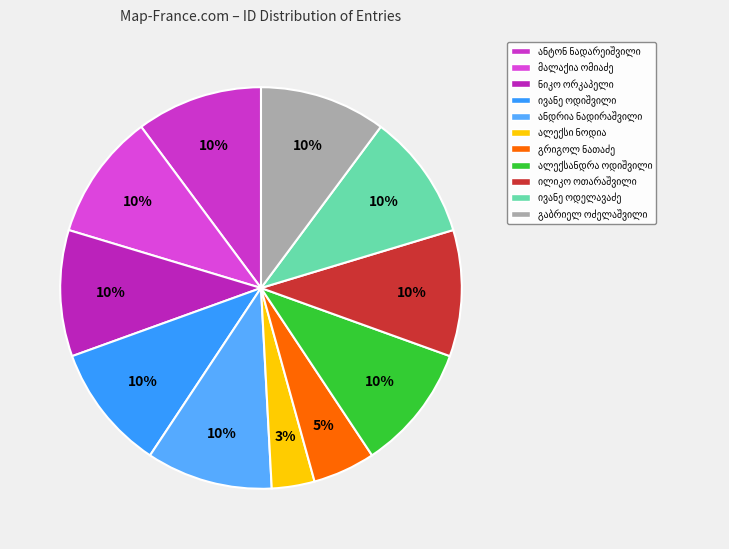

Which slice is the smallest?

ალექსი ბახვას ძე ნოდია